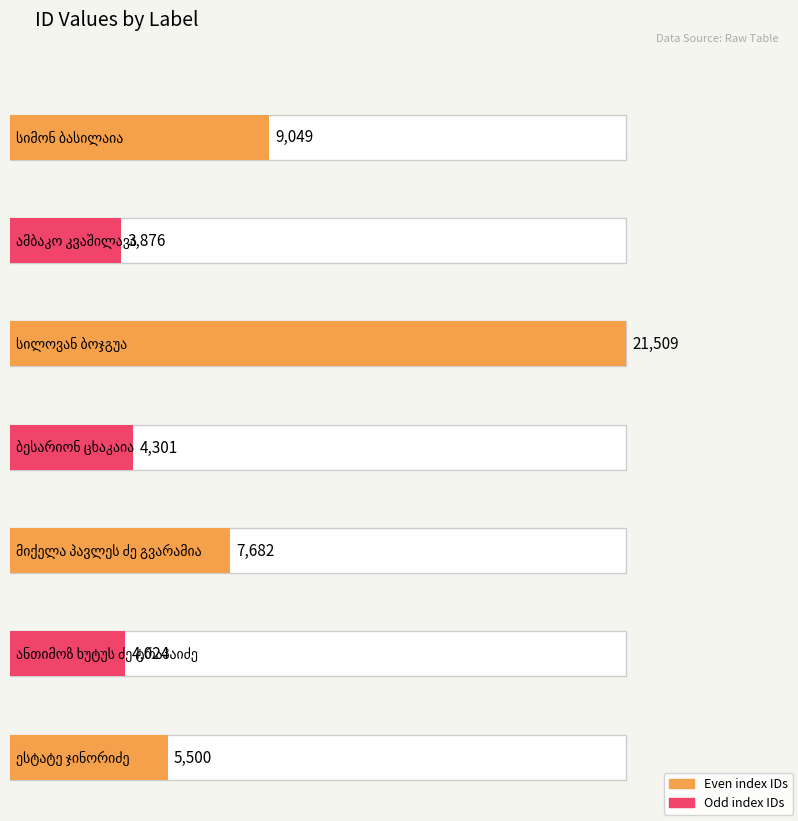

What is the difference between the values at ამბაკო კვაშილავა and სიმონ ბასილაია?

5173